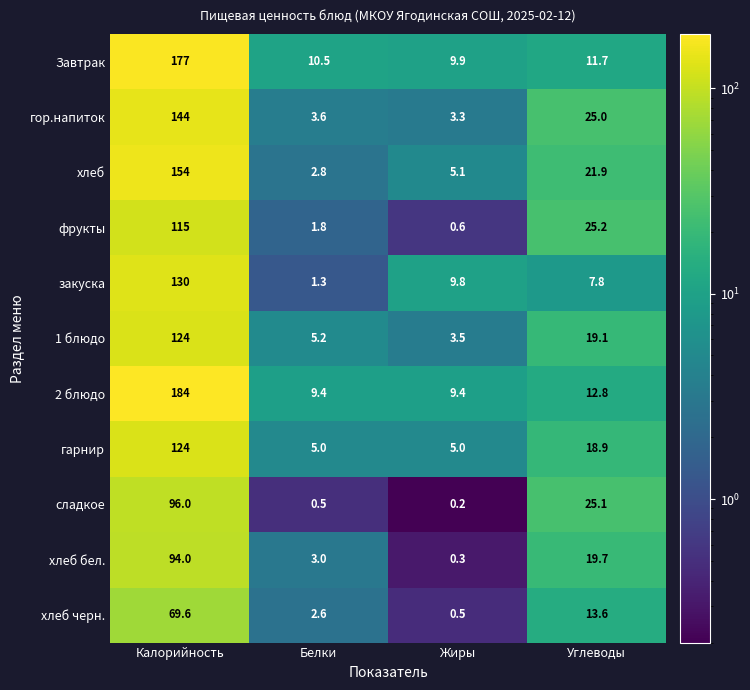

At which label does 2 блюдо reach its peak?

Калорийность